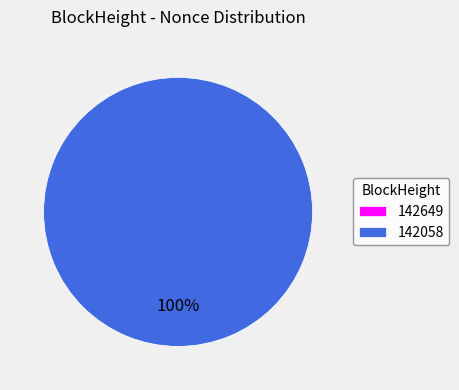

To the nearest percent, what is the combined percentage of 142058 and 142649?

100%